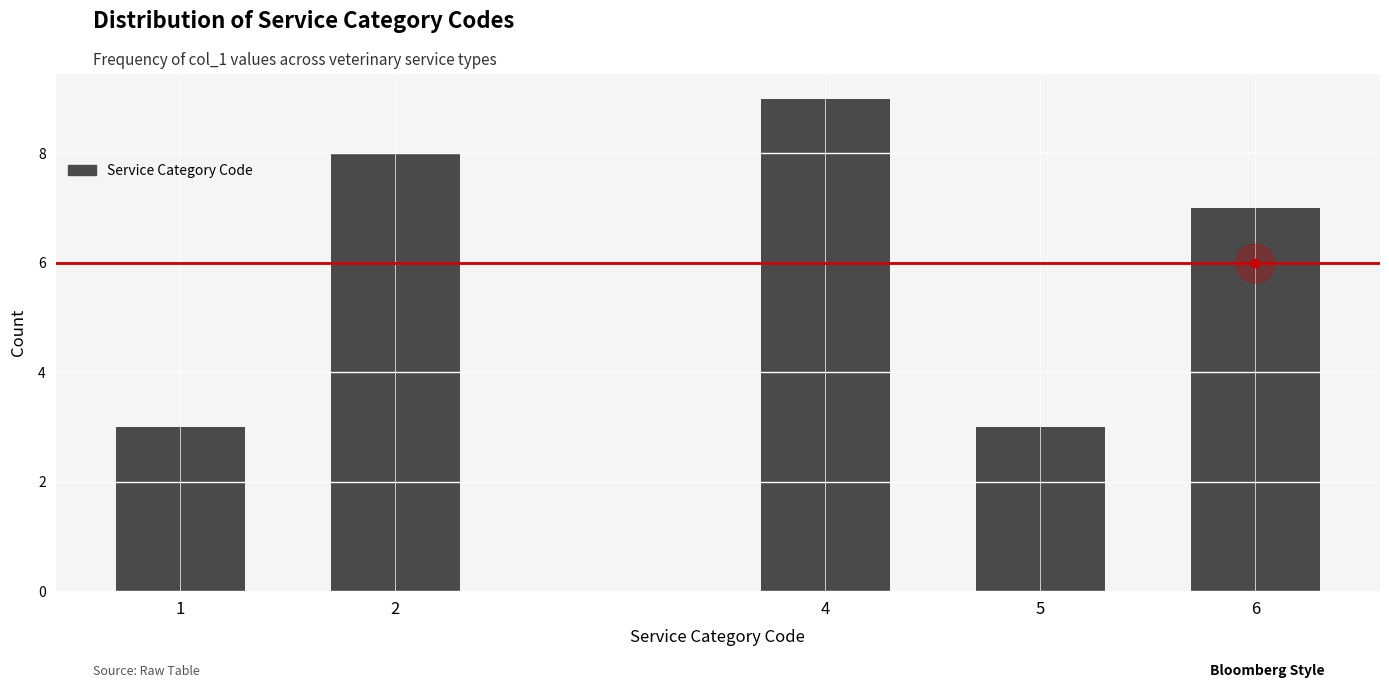

Reading right to left, what are all the values shown in this chart?

7	3	9	8	3